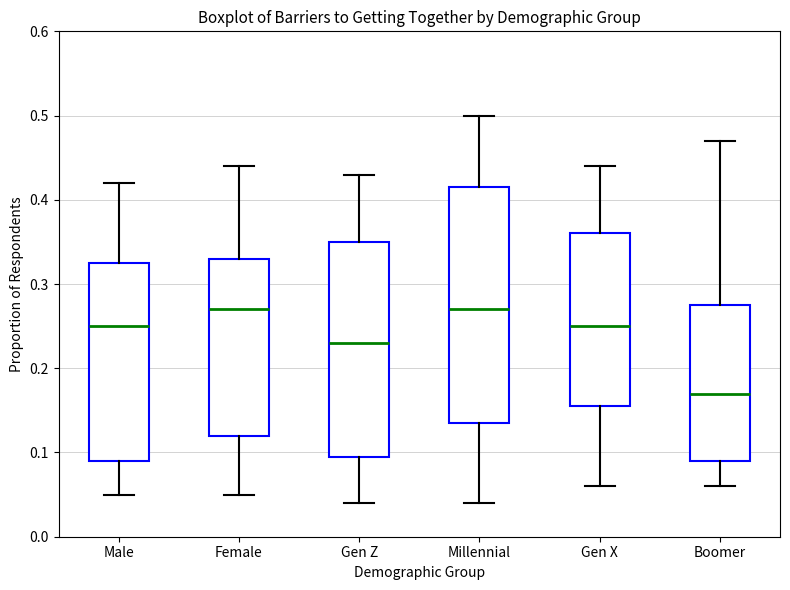

Reading left to right, read every box against the y-axis: the position of its median line, the range the box covers, and the ends of its whiskers. The values are not printed on the chart, so give them approximately, as read against the axis.

Male: median 0.25, box 0.09 to 0.33, whiskers 0.05 to 0.42
Female: median 0.27, box 0.12 to 0.33, whiskers 0.05 to 0.44
Gen Z: median 0.23, box 0.10 to 0.35, whiskers 0.04 to 0.43
Millennial: median 0.27, box 0.14 to 0.42, whiskers 0.04 to 0.50
Gen X: median 0.25, box 0.16 to 0.36, whiskers 0.06 to 0.44
Boomer: median 0.17, box 0.09 to 0.28, whiskers 0.06 to 0.47